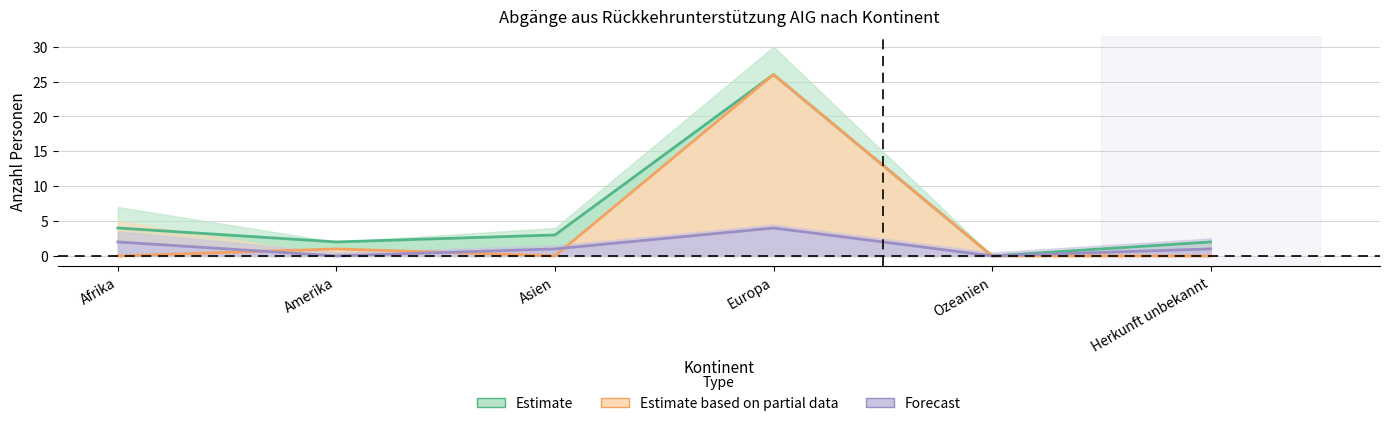

At which label does Beginn reach its minimum?

Ozeanien